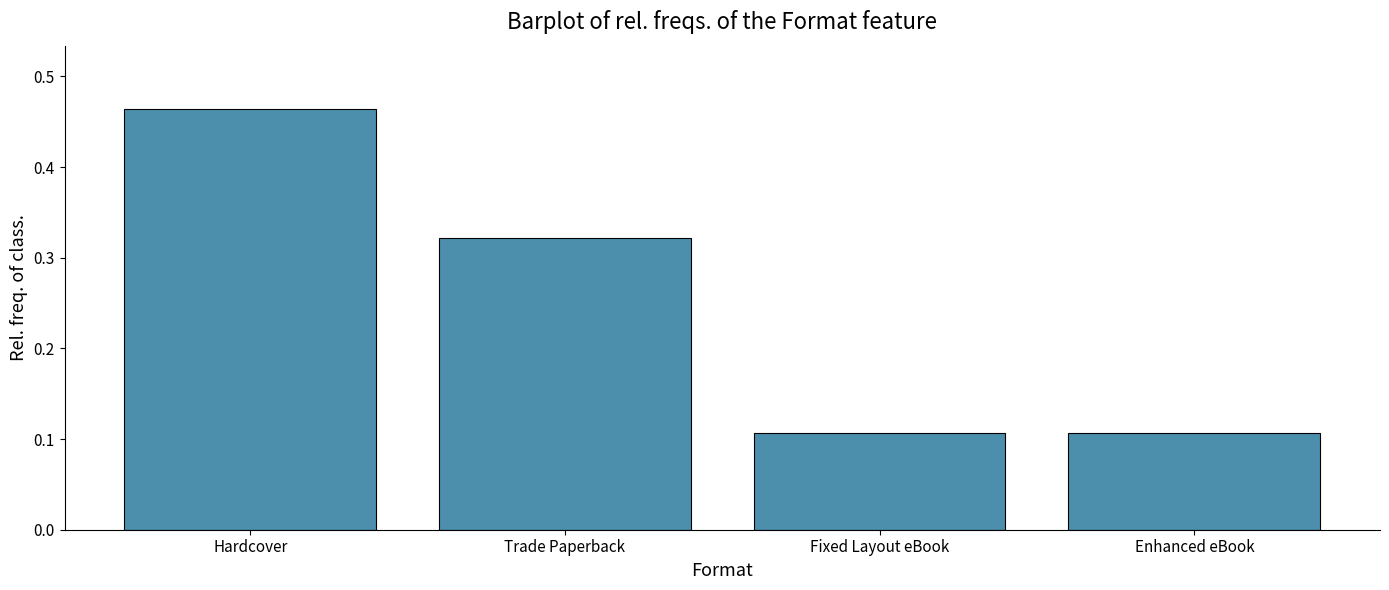

What is the change in value from Hardcover to Enhanced eBook?

-0.4